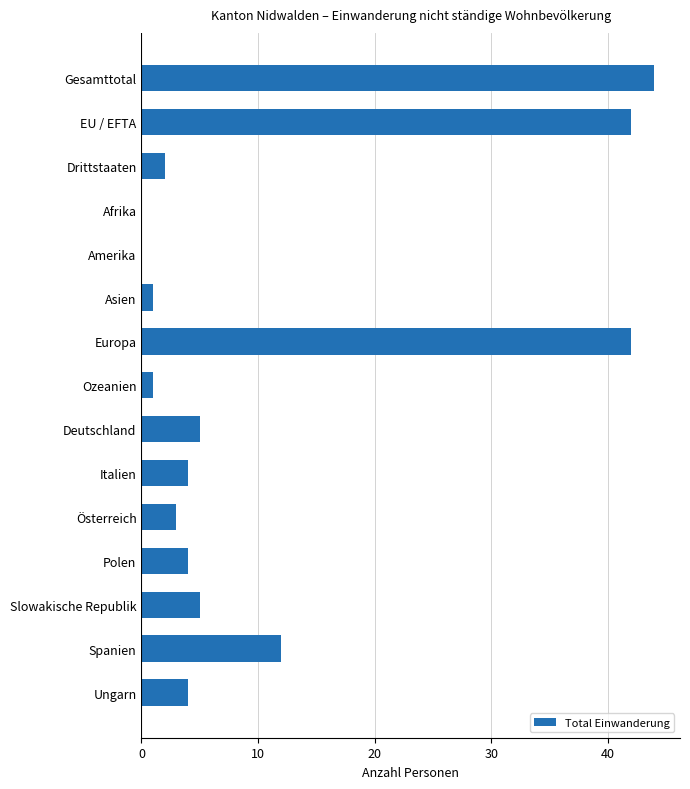

The chart shows a value of 0 at Afrika. True or false?

True